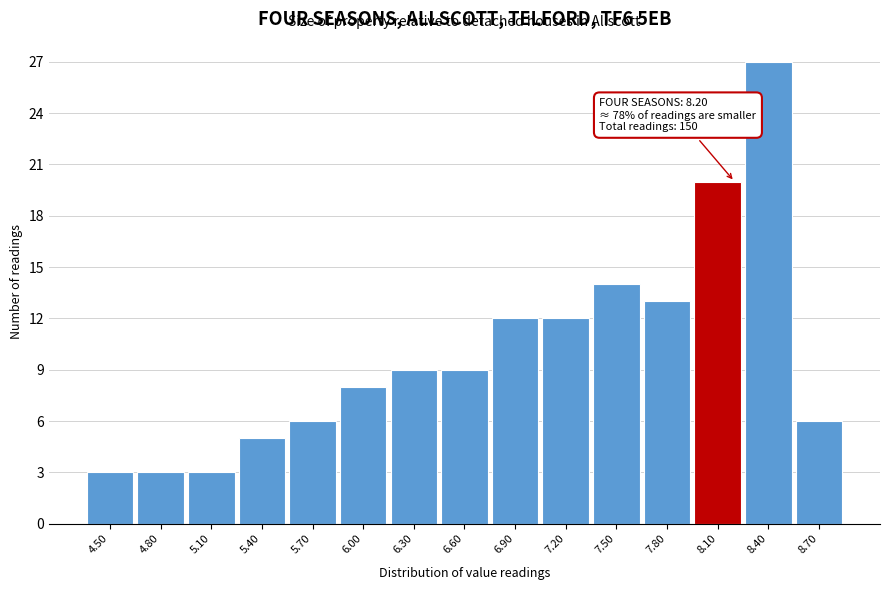

Which range on the x-axis has the tallest bar?

8.25 to 8.55